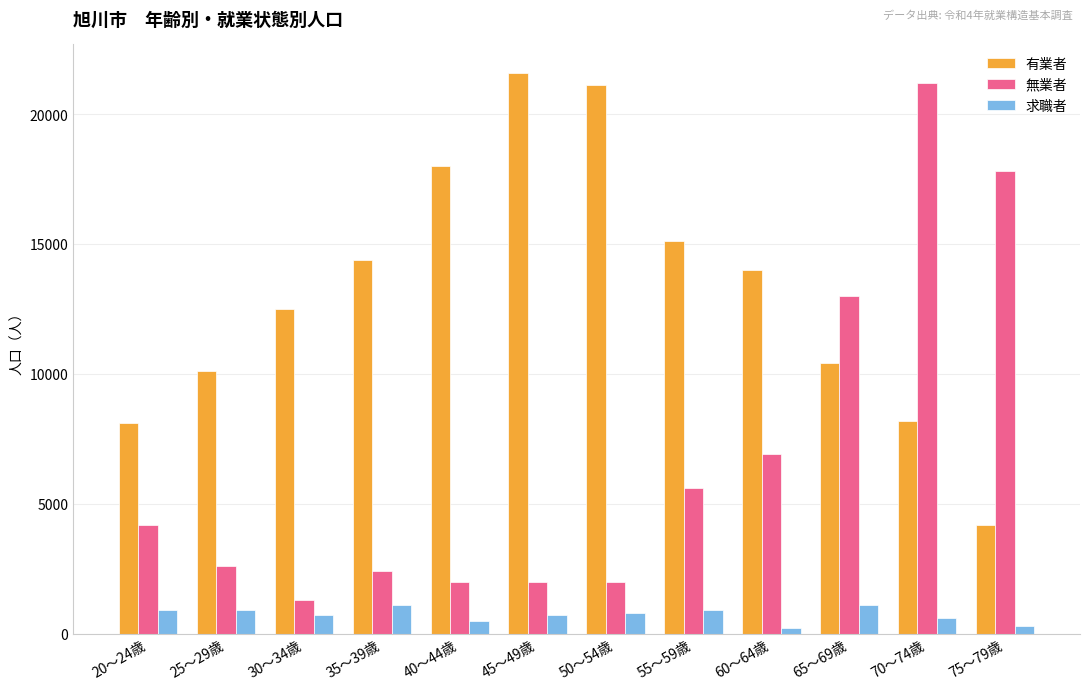

What is the highest value of the 有業者 series?

21600